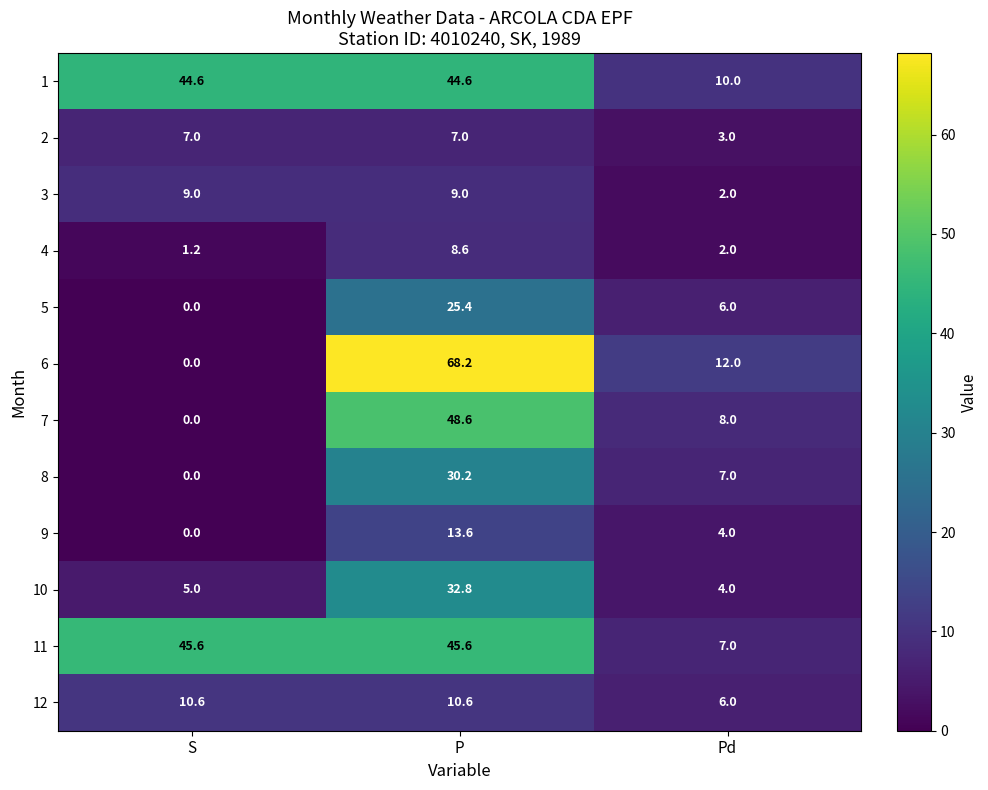

The 7 series shows -15.0 at S. True or false?

False